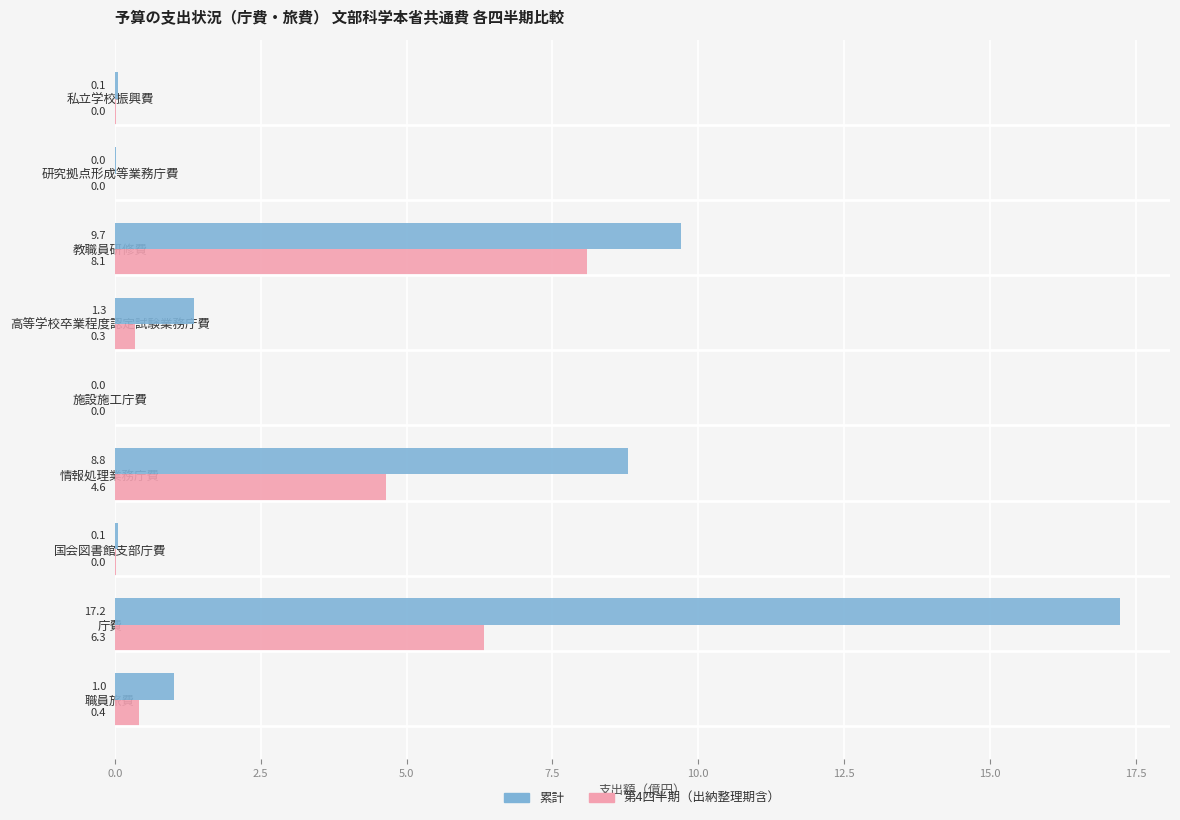

What is the total value across all series at 庁費?

23.5